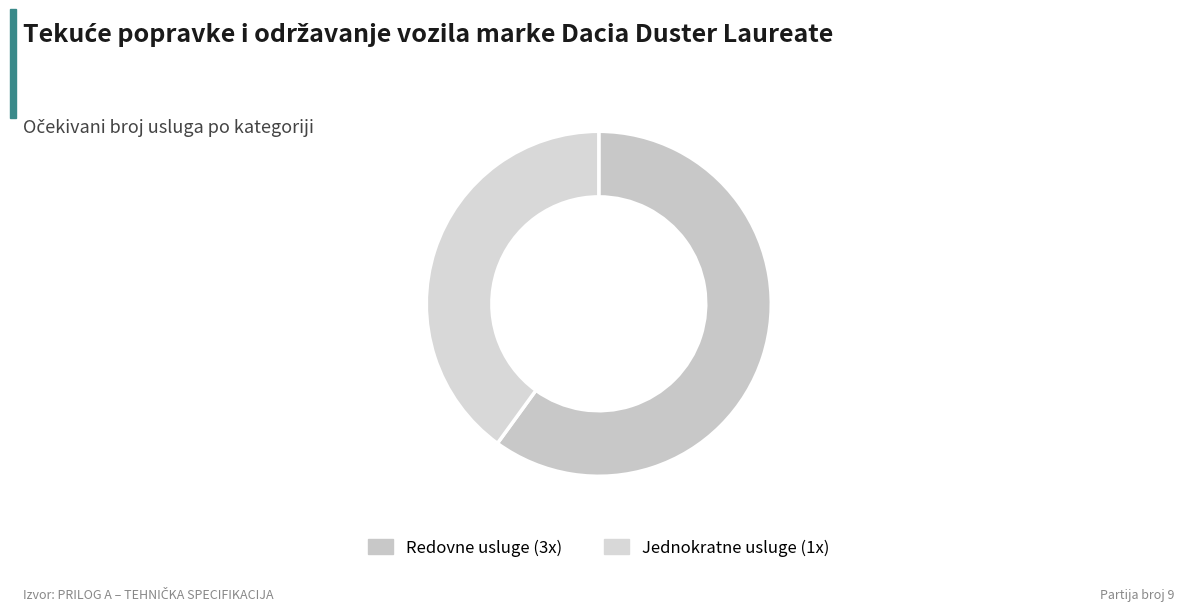

Count the number of slices in the pie.

2